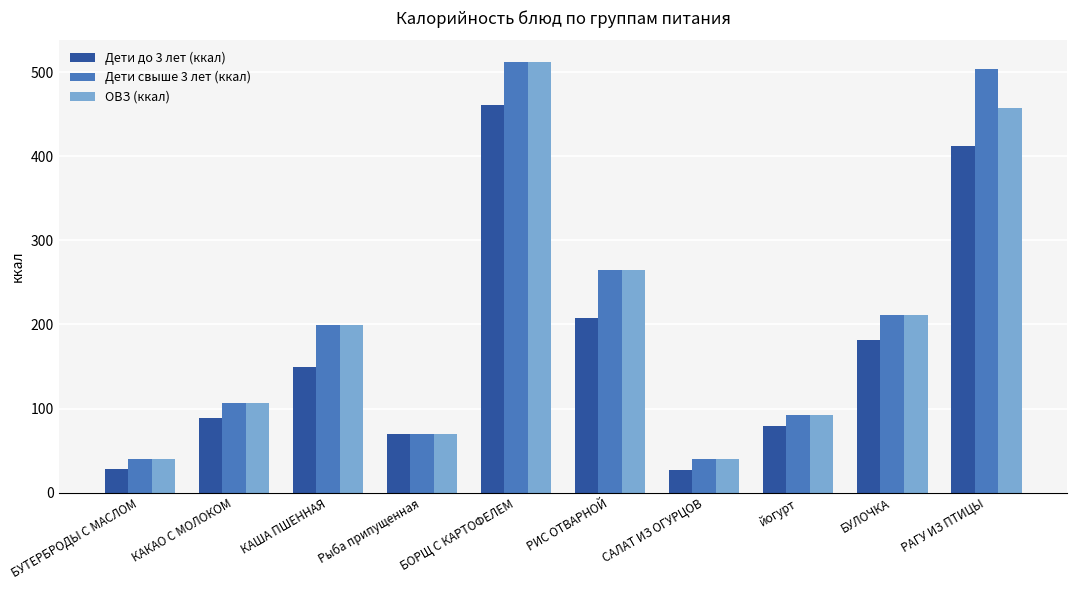

Is the value of ОВЗ (ккал) at РАГУ ИЗ ПТИЦЫ greater than the value of Дети до 3 лет (ккал) at САЛАТ ИЗ ОГУРЦОВ?

Yes